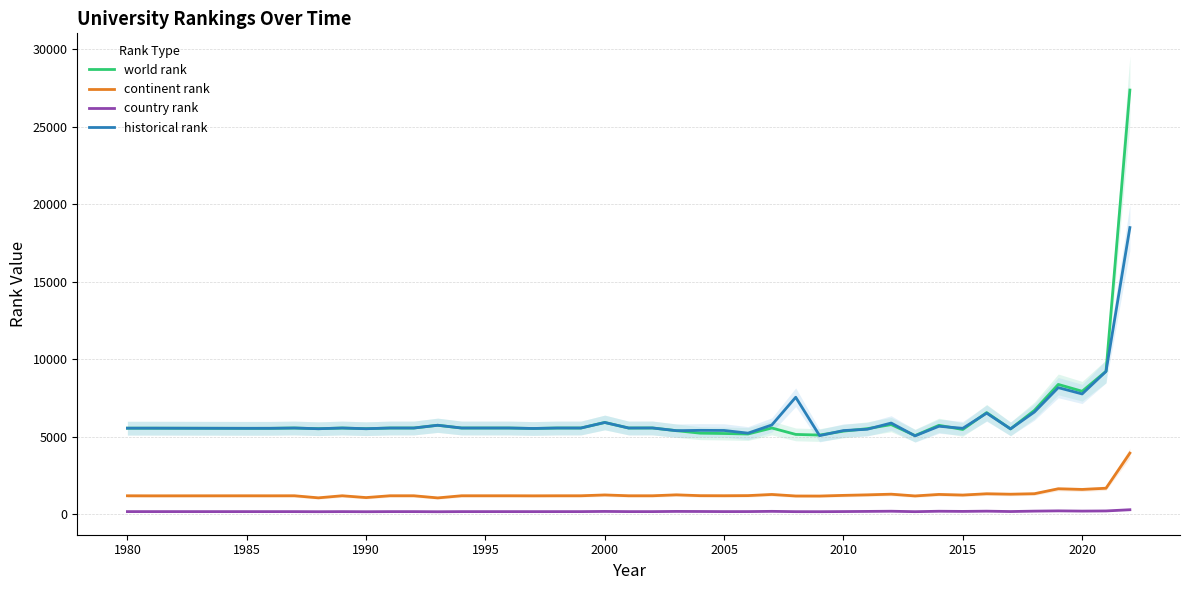

After their last crossing, which series has the higher values: historical rank or world rank?

world rank